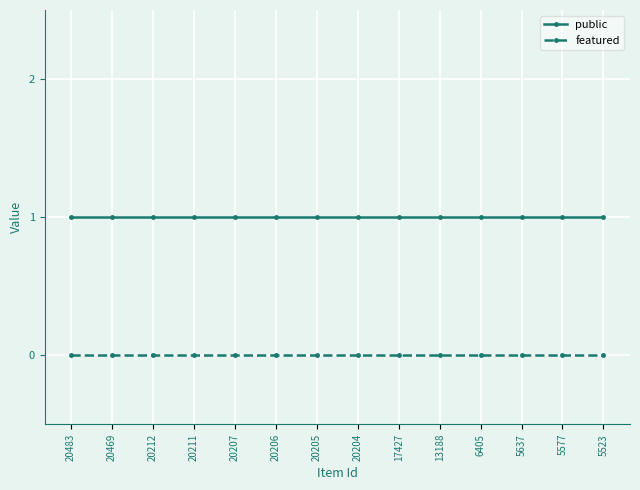

What is the value of the public point at the 6th from the left?

1